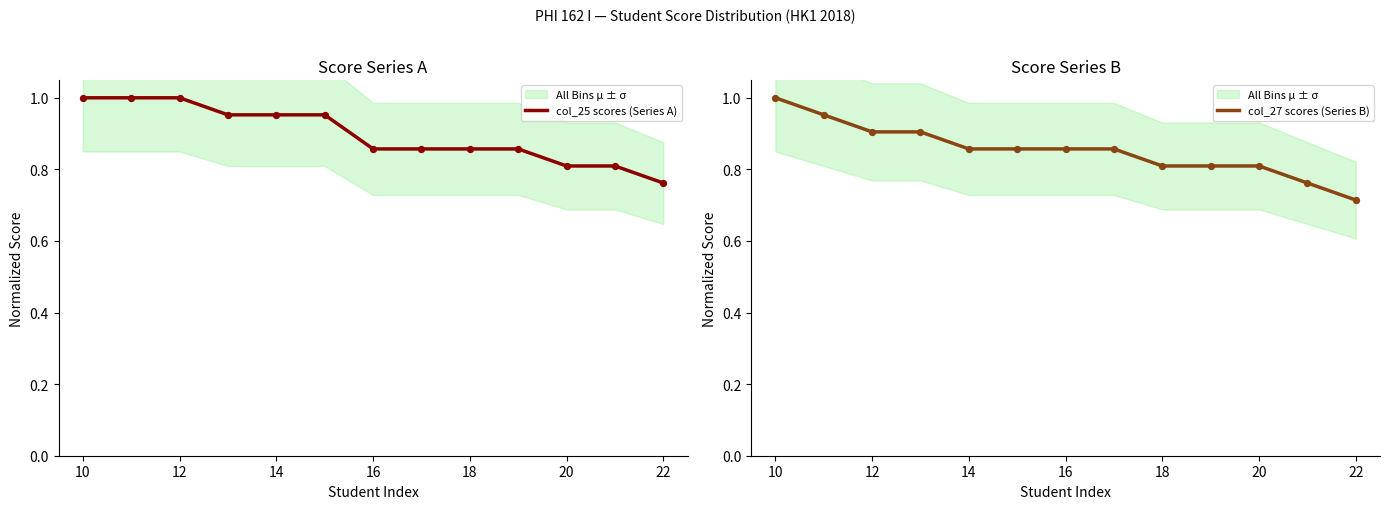

Which series has the largest Y range (max minus min)?

col_27 scores (Series B)